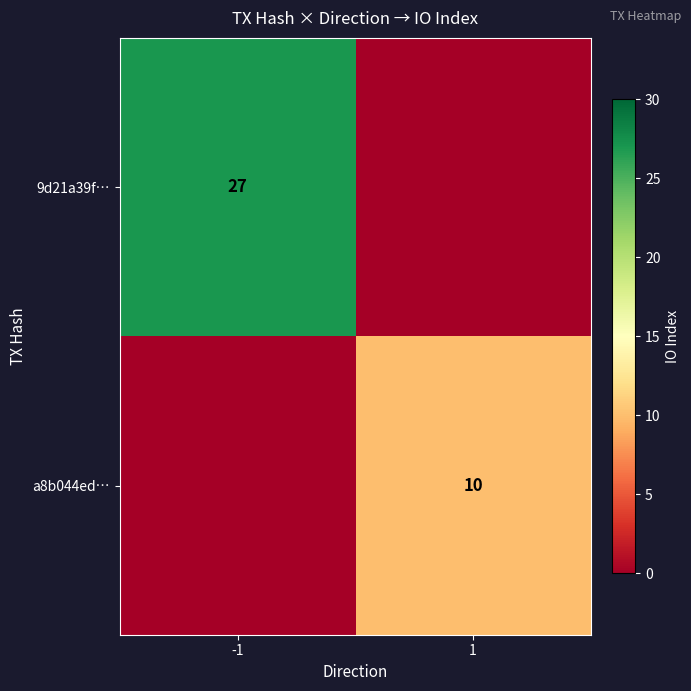

True or false: a8b044ed… has a value of 15 at 1.

False